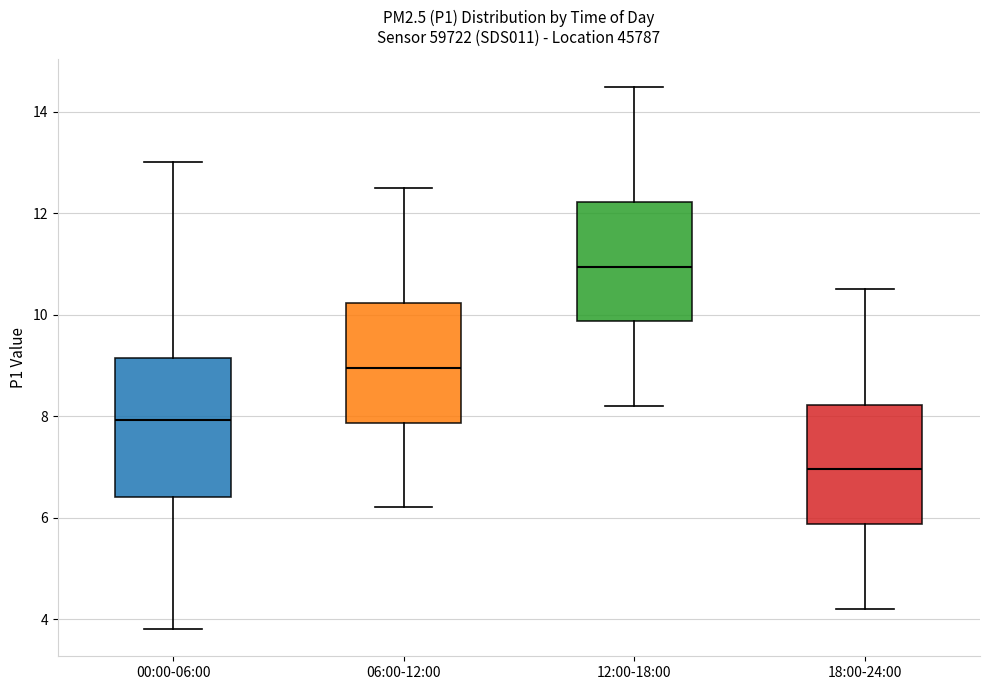

Which box has the highest median line?

12:00-18:00